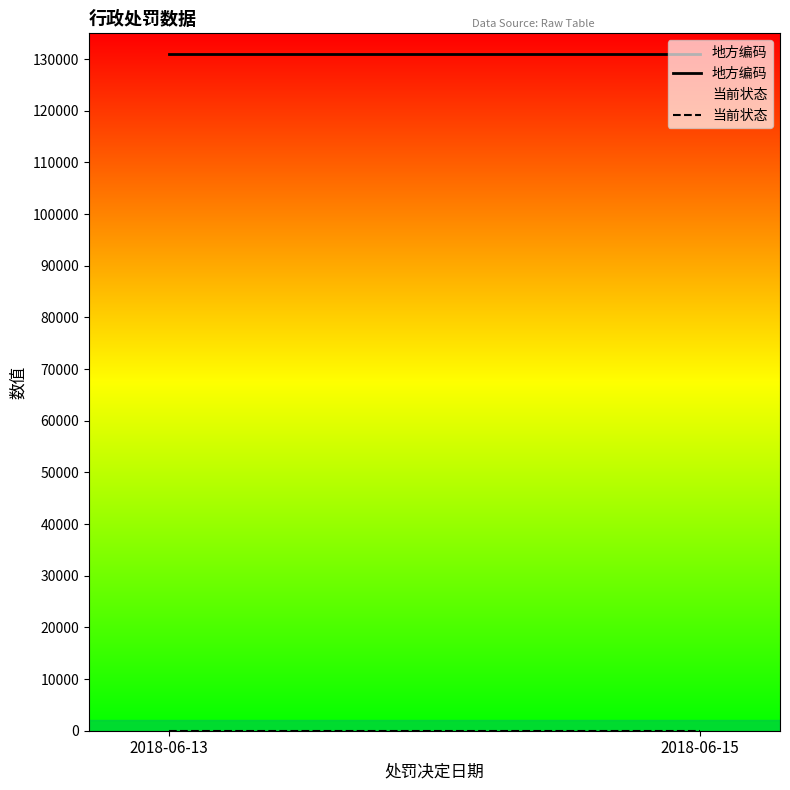

Rank the categories by 地方编码 value from lowest to highest.

2018-06-13, 2018-06-15